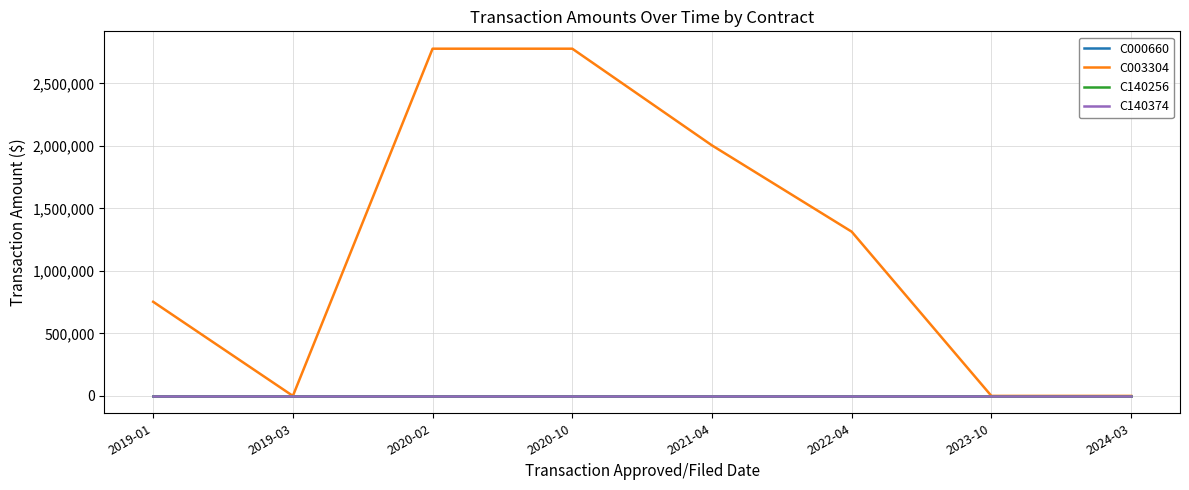

Does the chart display data point markers on the line(s)?

No